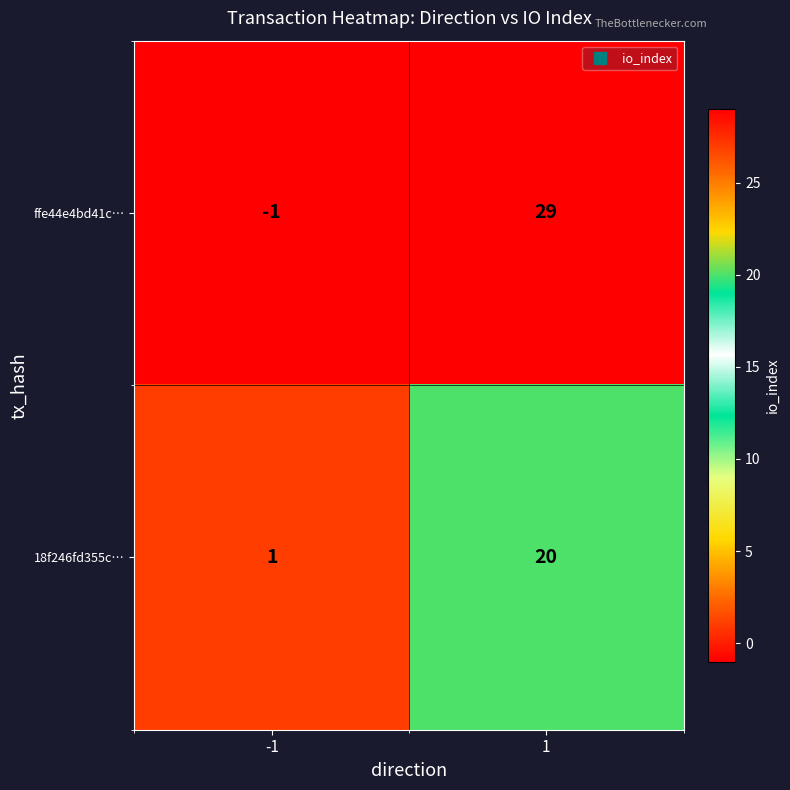

At -1, list the series in order from largest to smallest.

18f246fd355c…, ffe44e4bd41c…